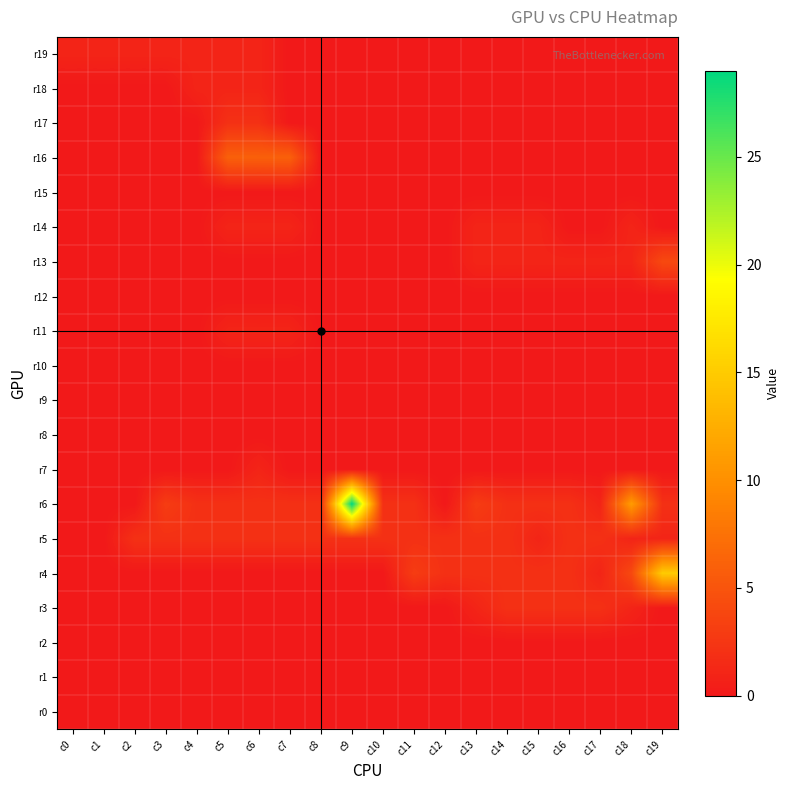

At which category is the sum across all series the highest?

c9